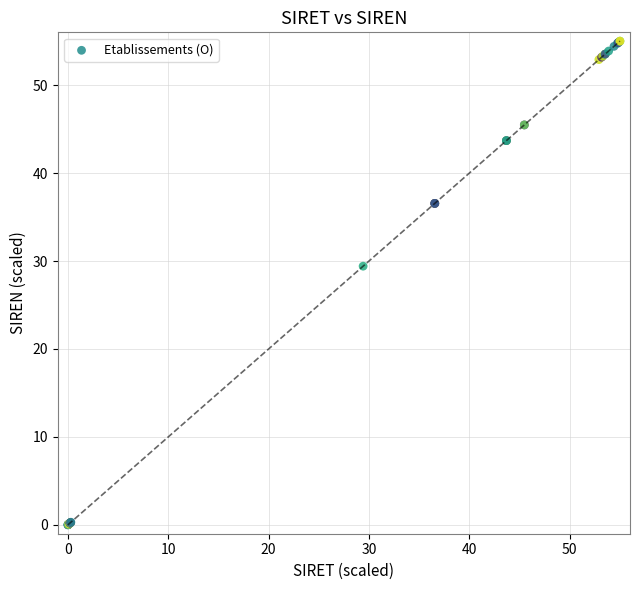

What Y value in the scatter plot is closest to 27?

29.4